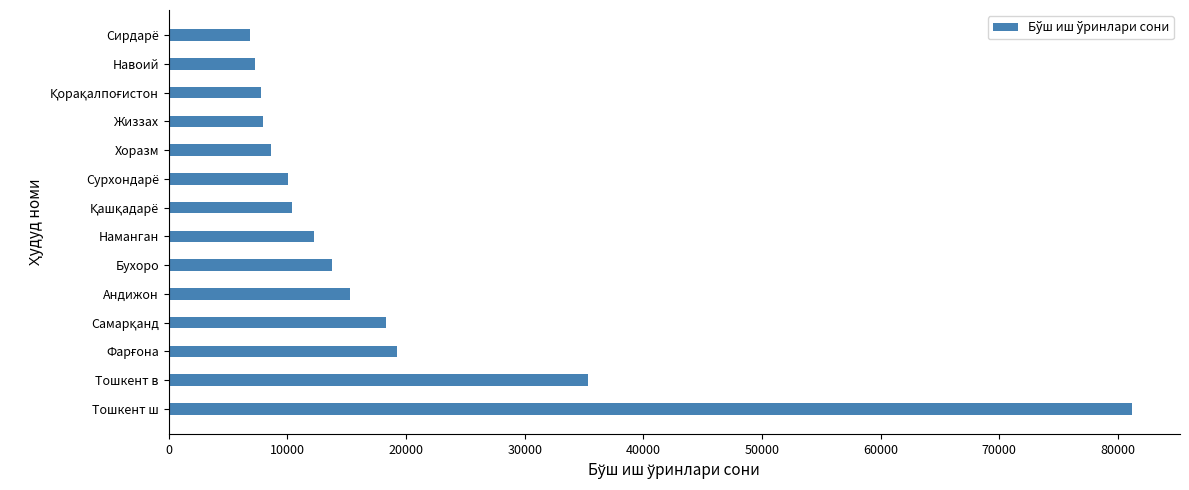

How many values are below 12272?

7